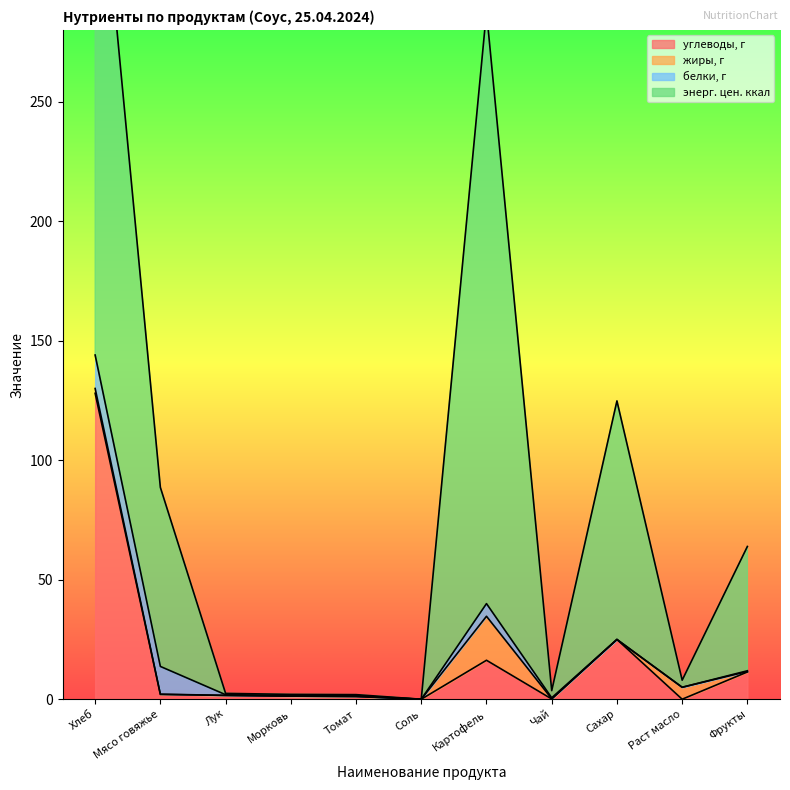

True or false: энерг. цен. ккал and углеводы, г intersect in this chart.

False